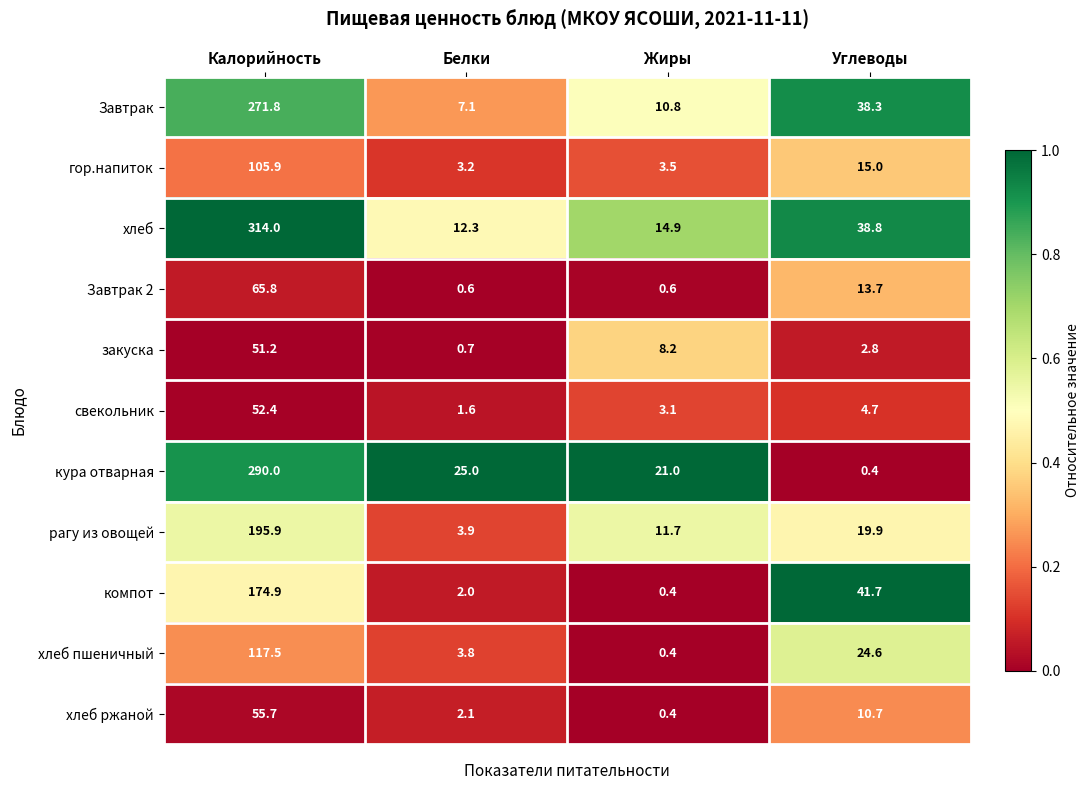

The value of Завтрак 2 at Калорийность is 65.8. True or false?

True